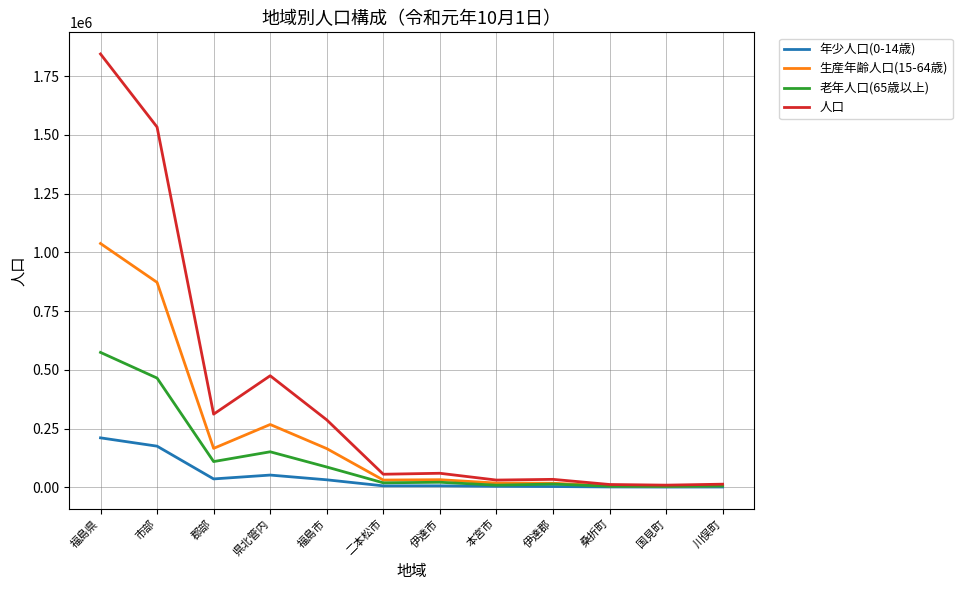

Which category has the highest value in the 人口 series?

福島県